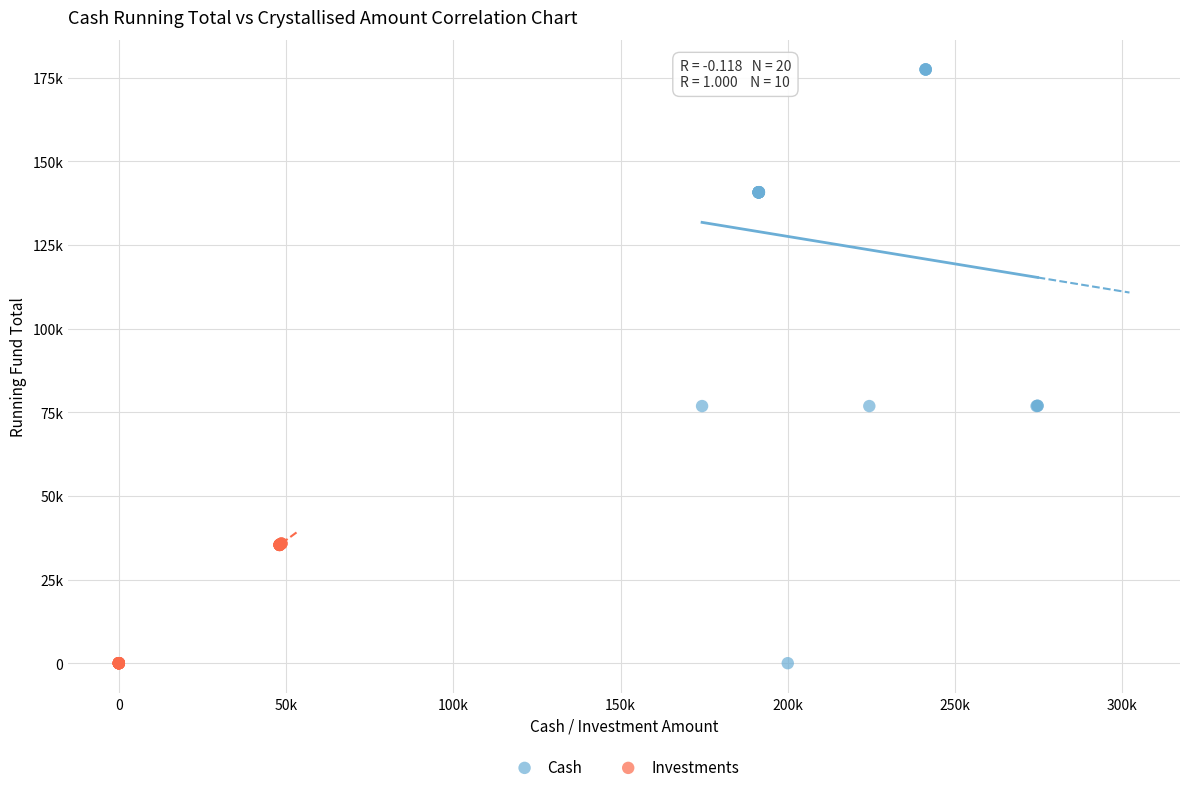

Which series has the largest Y range (max minus min)?

Cash